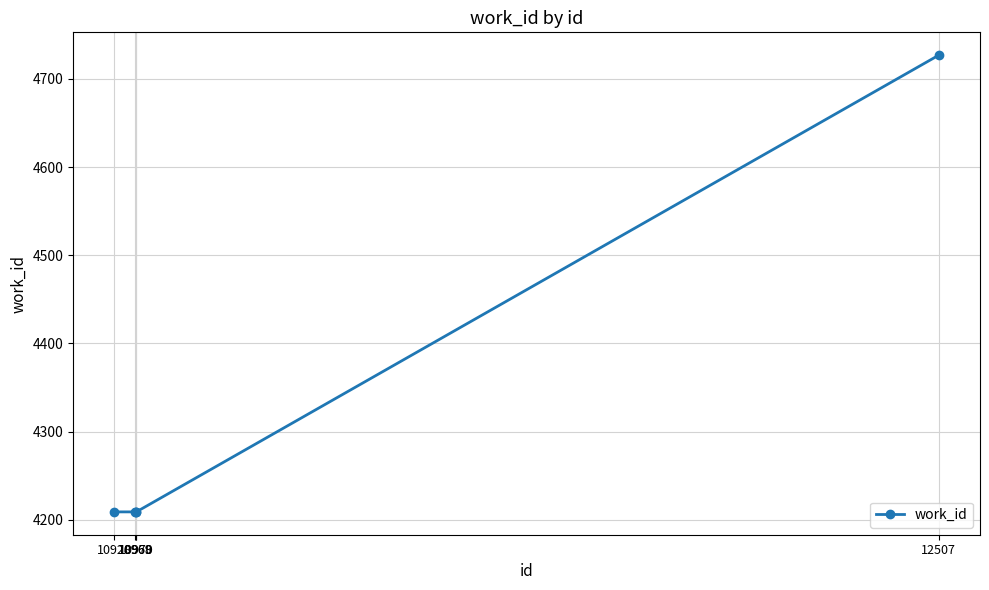

True or false: the data shows 2865 at 10968.

False